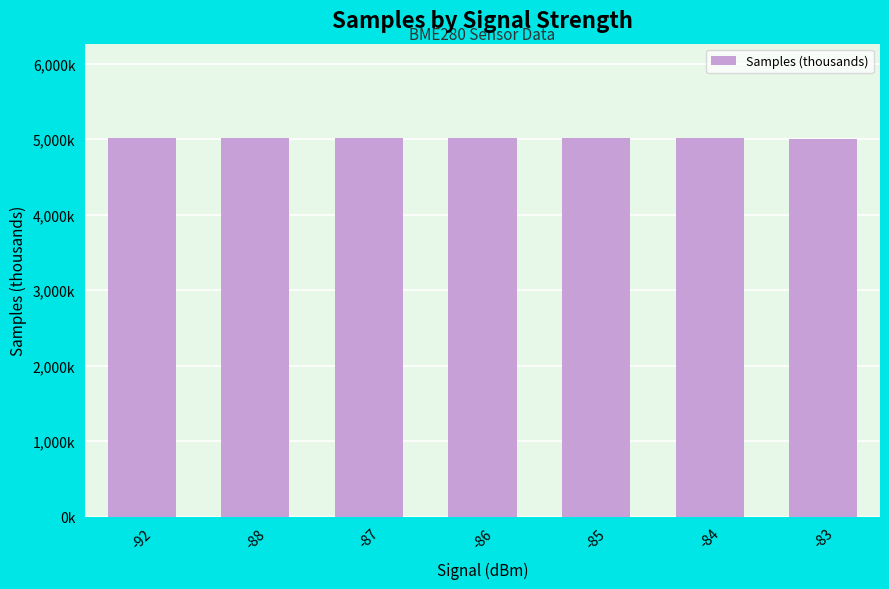

Which has a higher value, -87 or -84?

-84